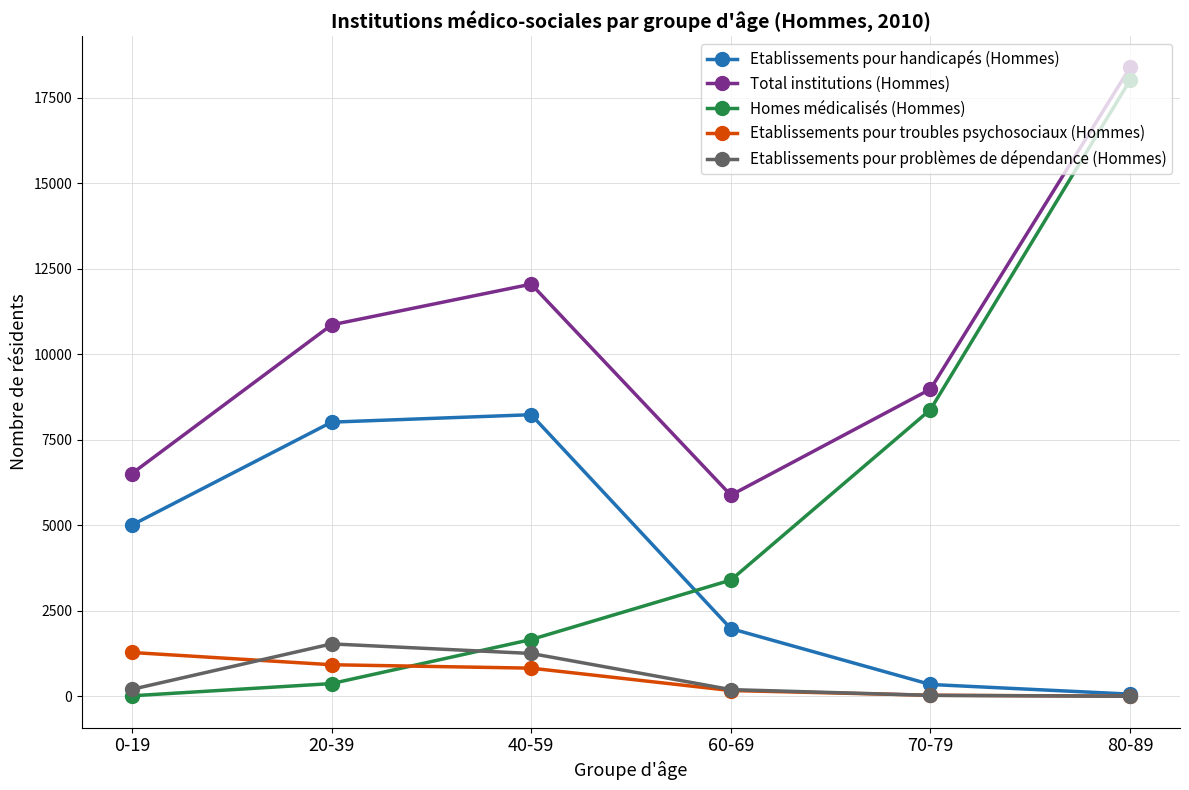

What is the difference between the second highest and second lowest values in the Etablissements pour problèmes de dépendance (Hommes) series?

1224